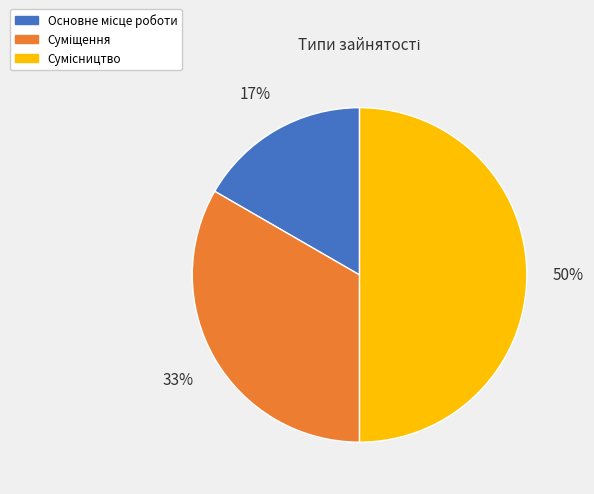

To the nearest percent, what is the difference between the largest and smallest slice percentages?

33%